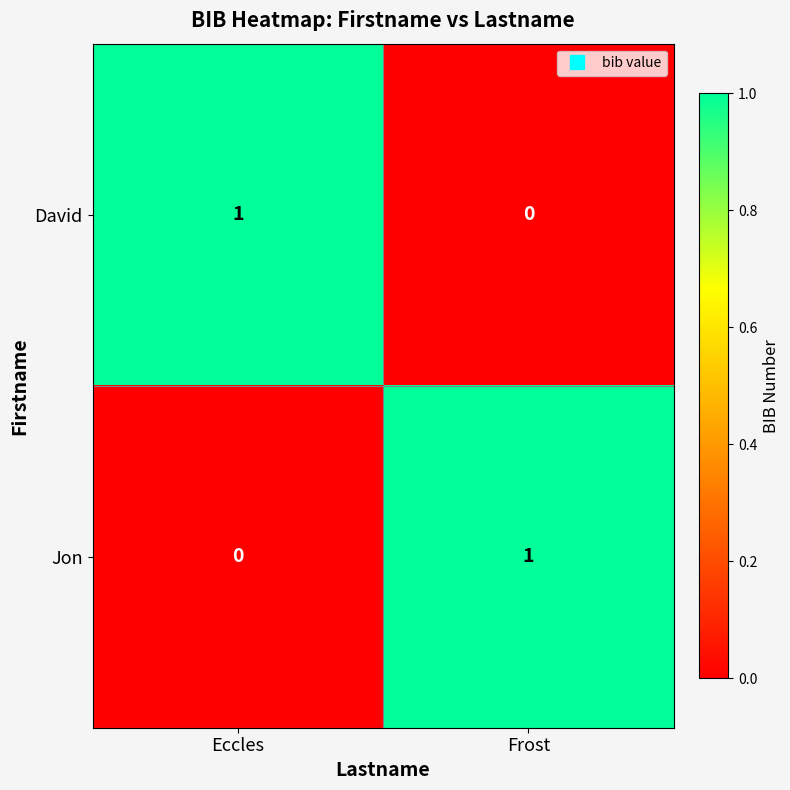

Reading right to left, list all the values displayed in this chart.

David: 0	1
Jon: 1	0